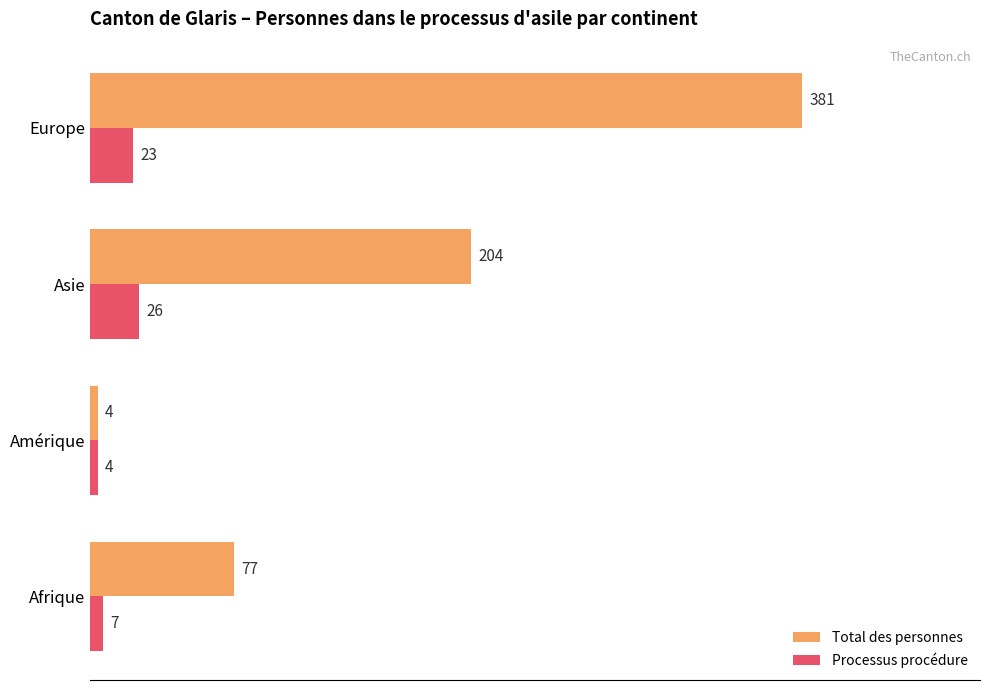

Which series has the largest total across all categories?

Total des personnes